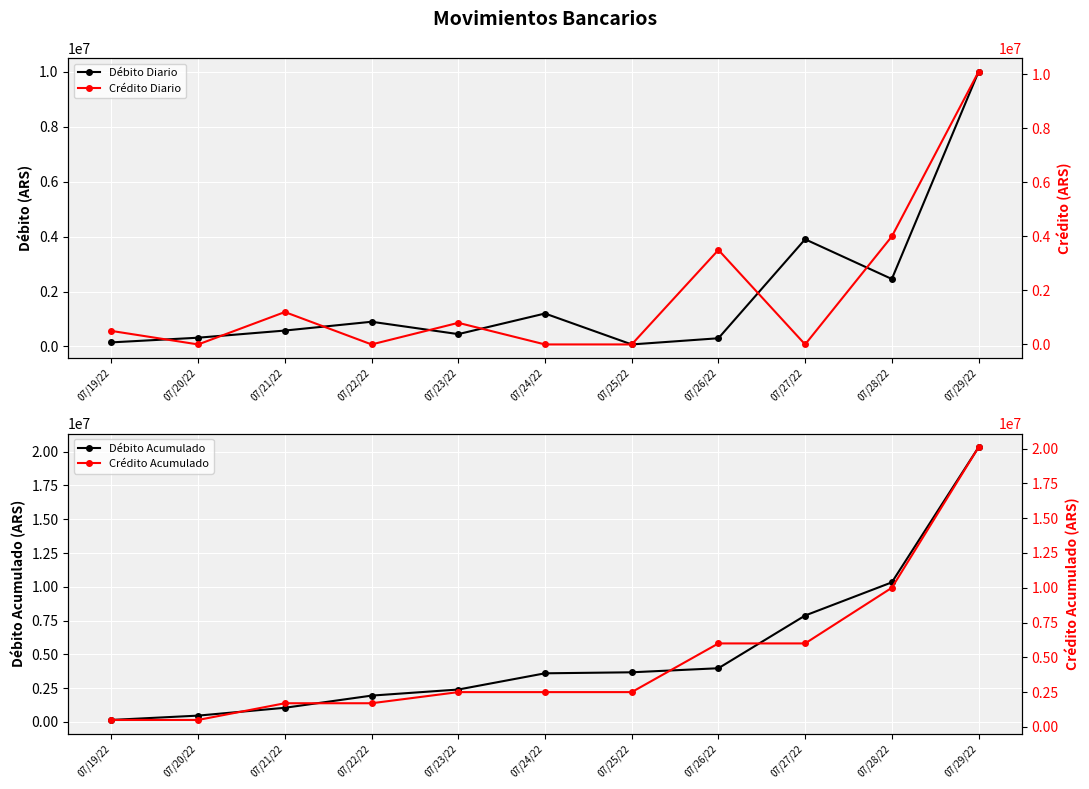

What is the label of the 10th point from the right?

07/20/22